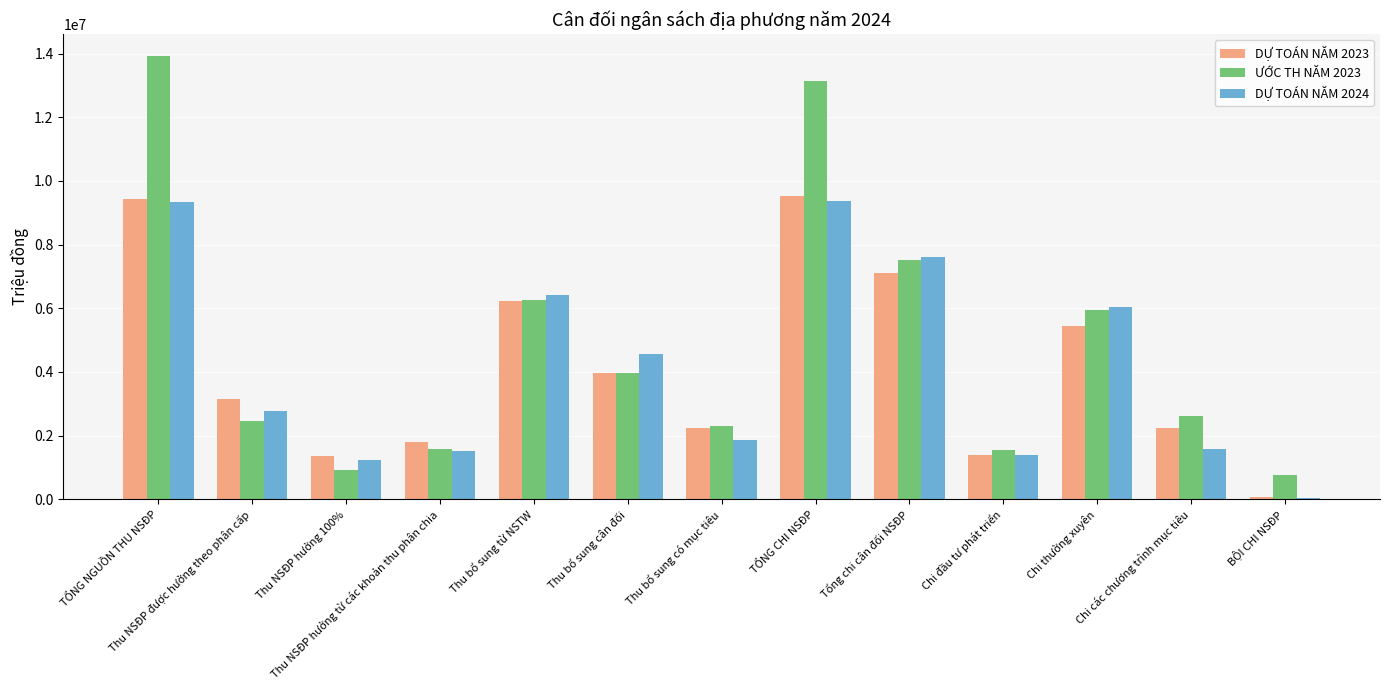

Which series has the widest spread of values?

ƯỚC TH NĂM 2023